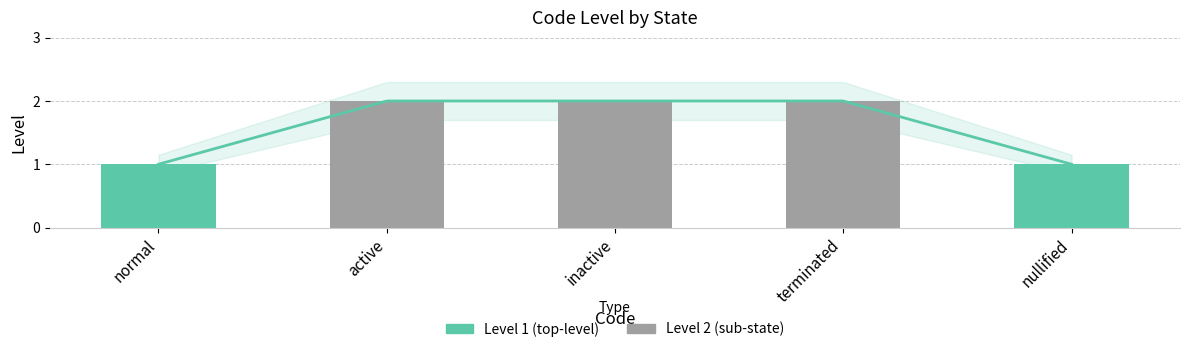

How many values are below 2?

2